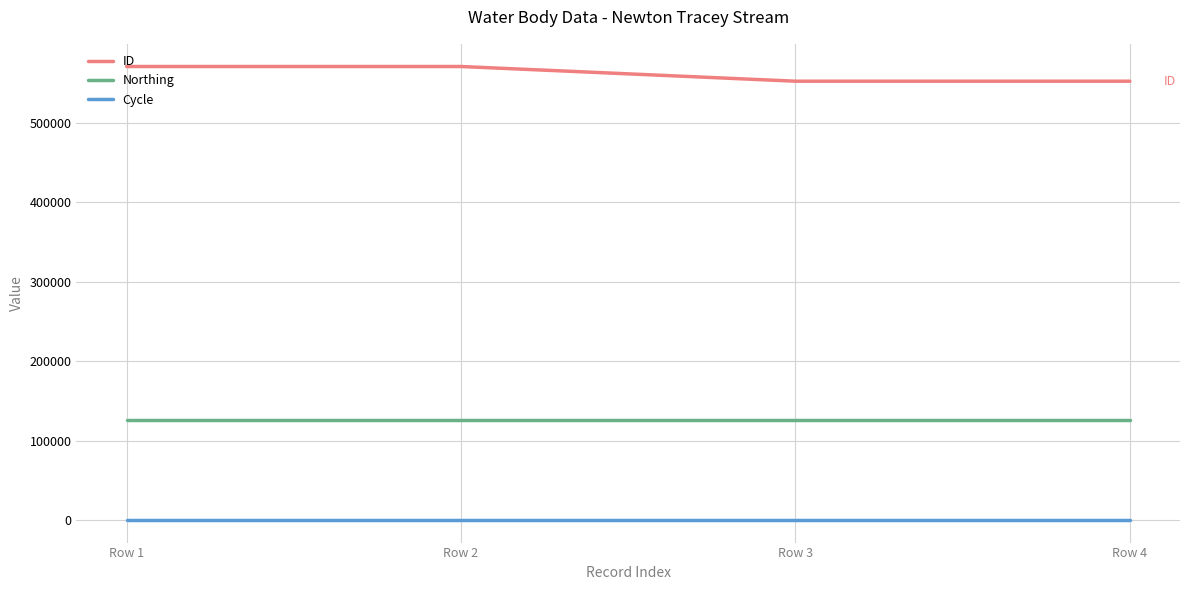

True or false: Cycle and ID intersect in this chart.

False